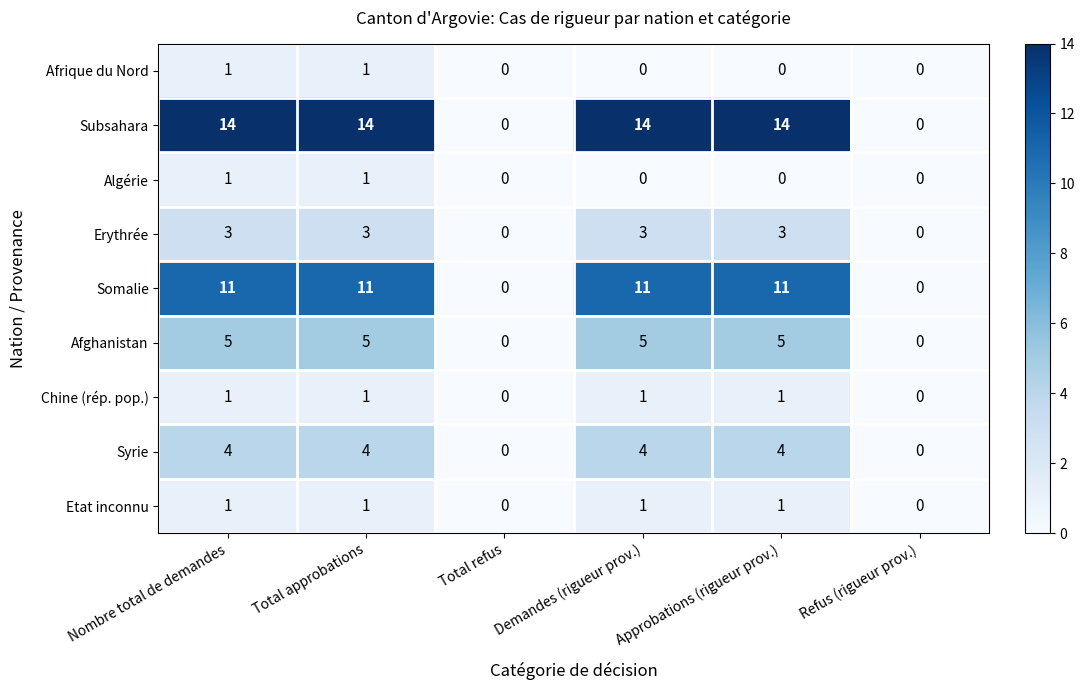

How many series are shown in this chart?

9